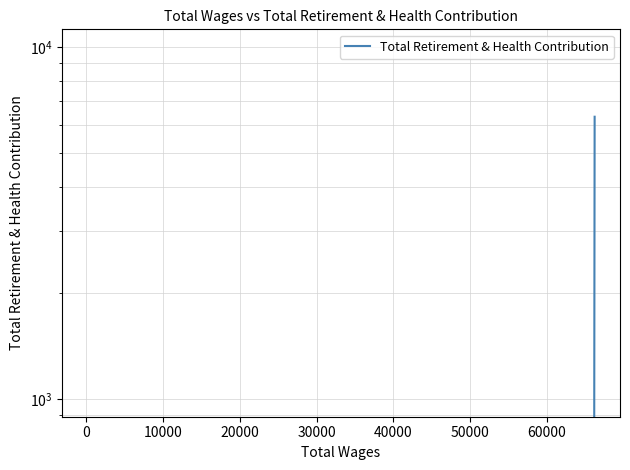

Is it true that the value at 50000 is 0?

True